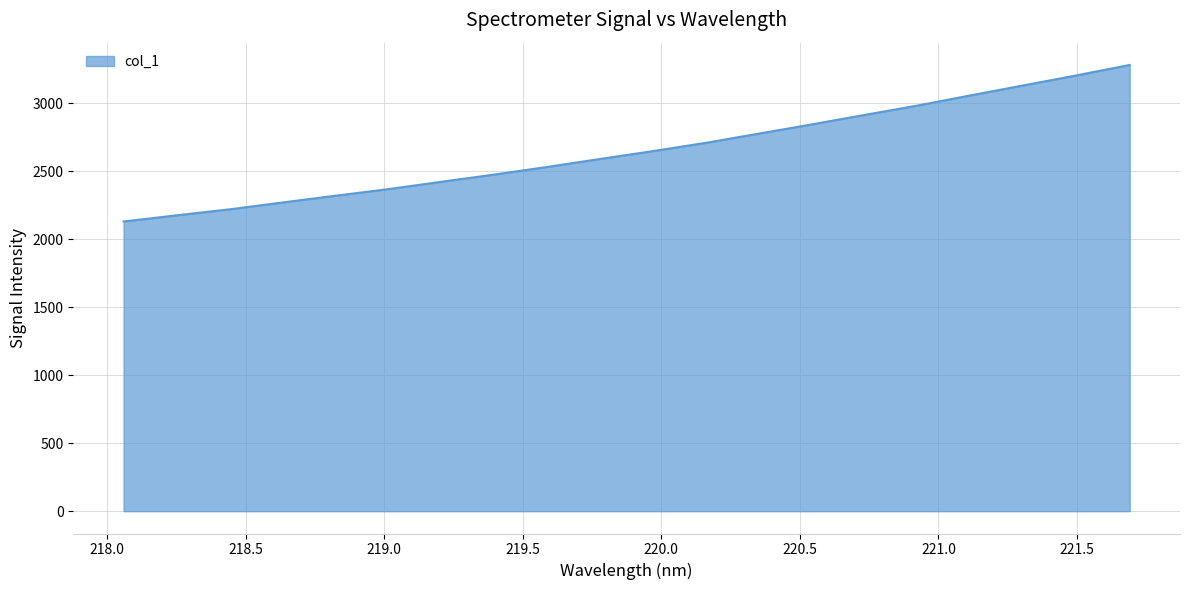

What is the greatest value displayed?

3282.7